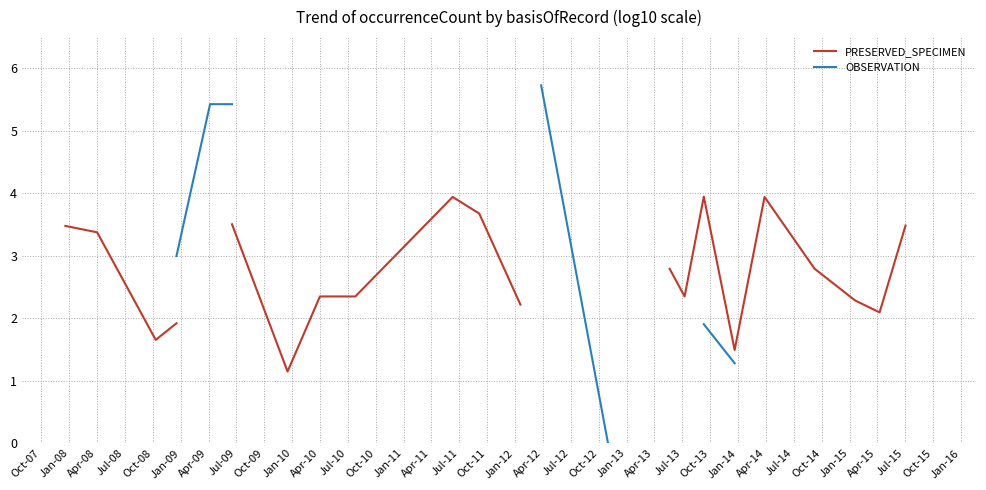

Which has a higher value, Apr-11 or Oct-12?

Apr-11